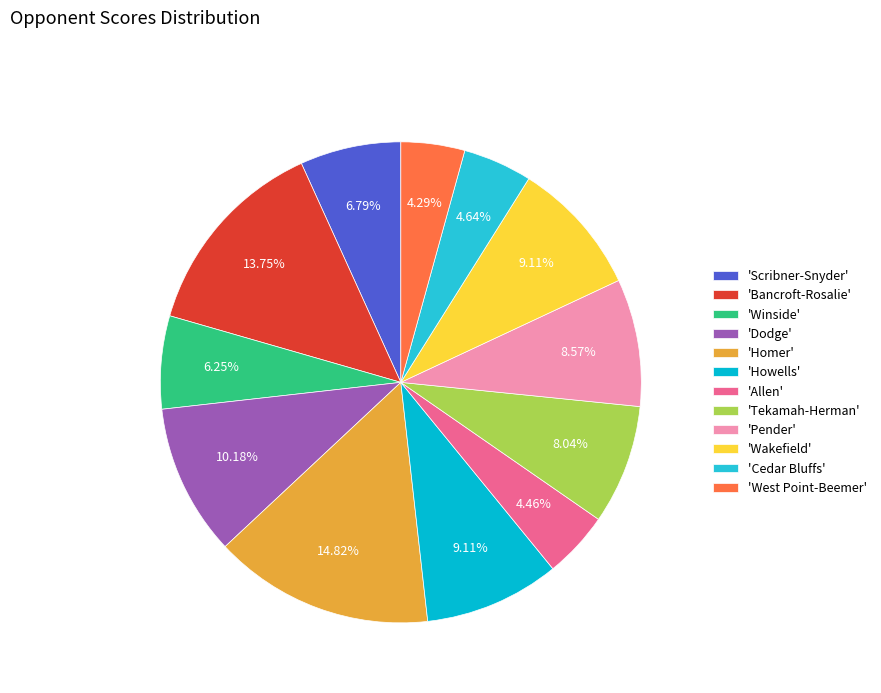

To the nearest percent, what is the difference between the largest and smallest slice percentages?

11%